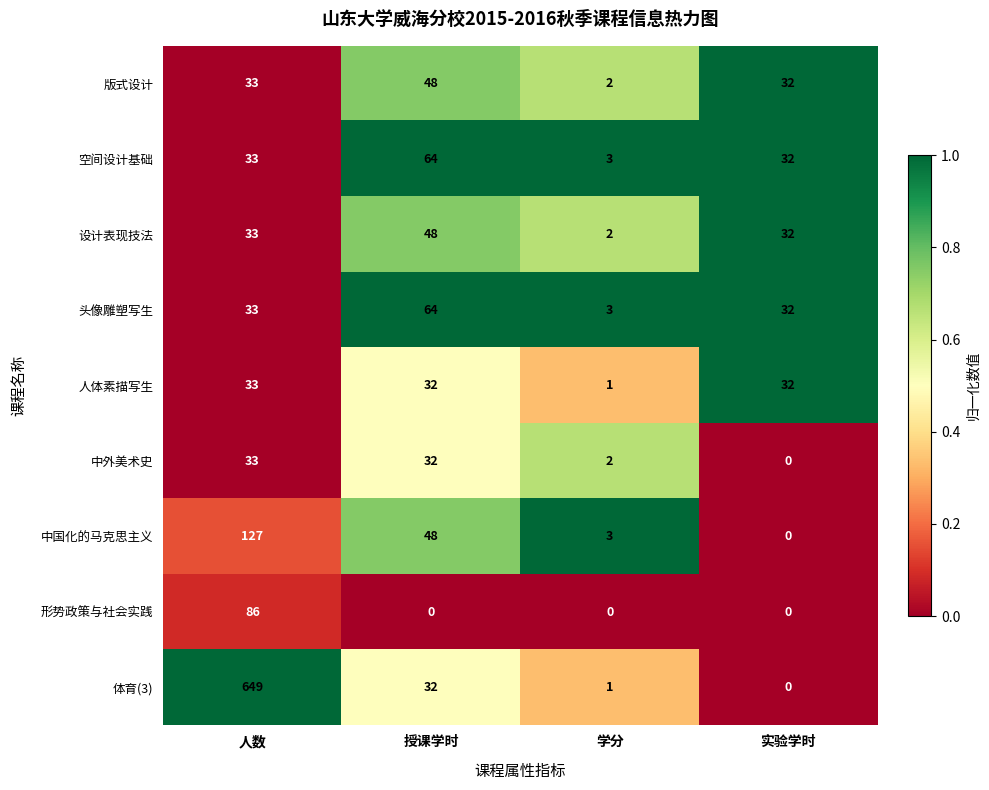

Rank the categories by 体育(3) value from highest to lowest.

人数, 授课学时, 学分, 实验学时